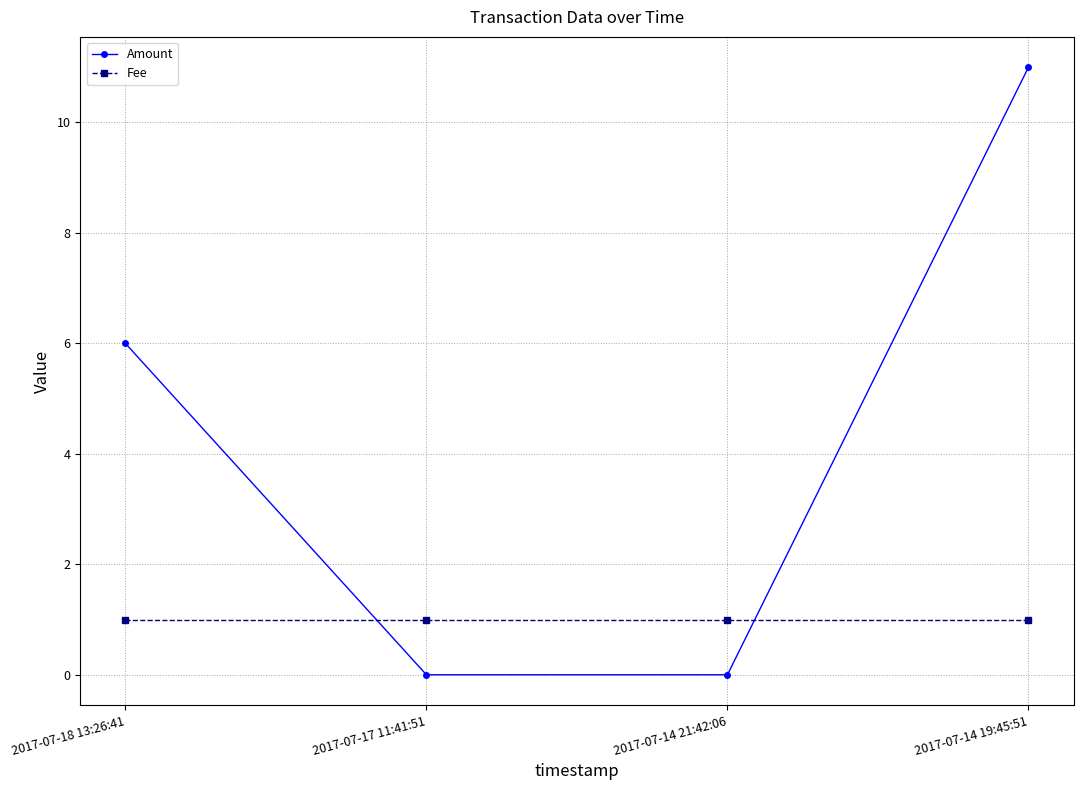

What is the sum of all Fee values?

4